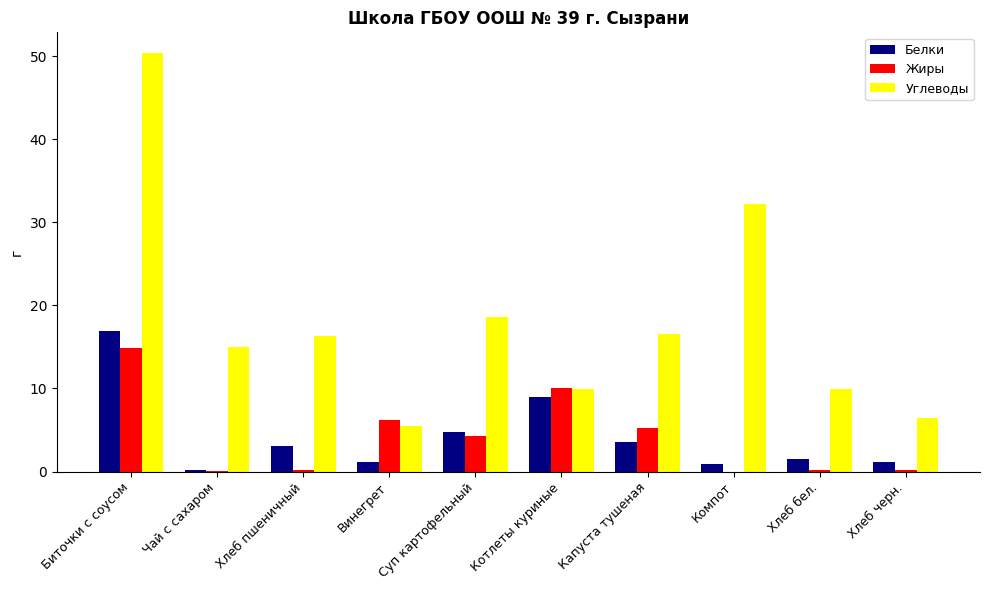

What is the maximum value for Белки?

16.9